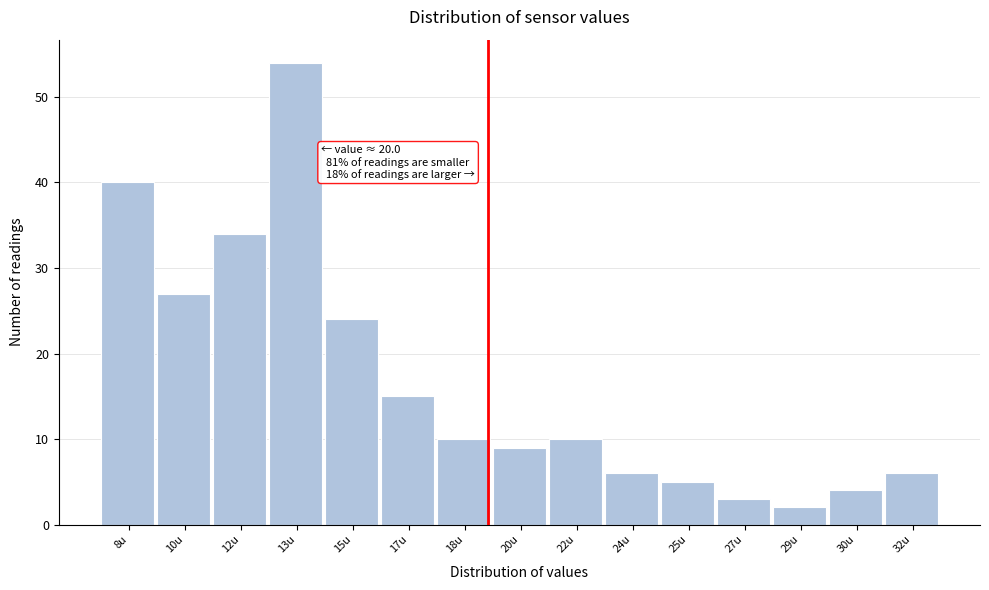

Reading left to right, list all the values displayed in this chart.

8u=40	10u=27	12u=34	13u=54	15u=24	17u=15	18u=10	20u=9	22u=10	24u=6	25u=5	27u=3	29u=2	30u=4	32u=6